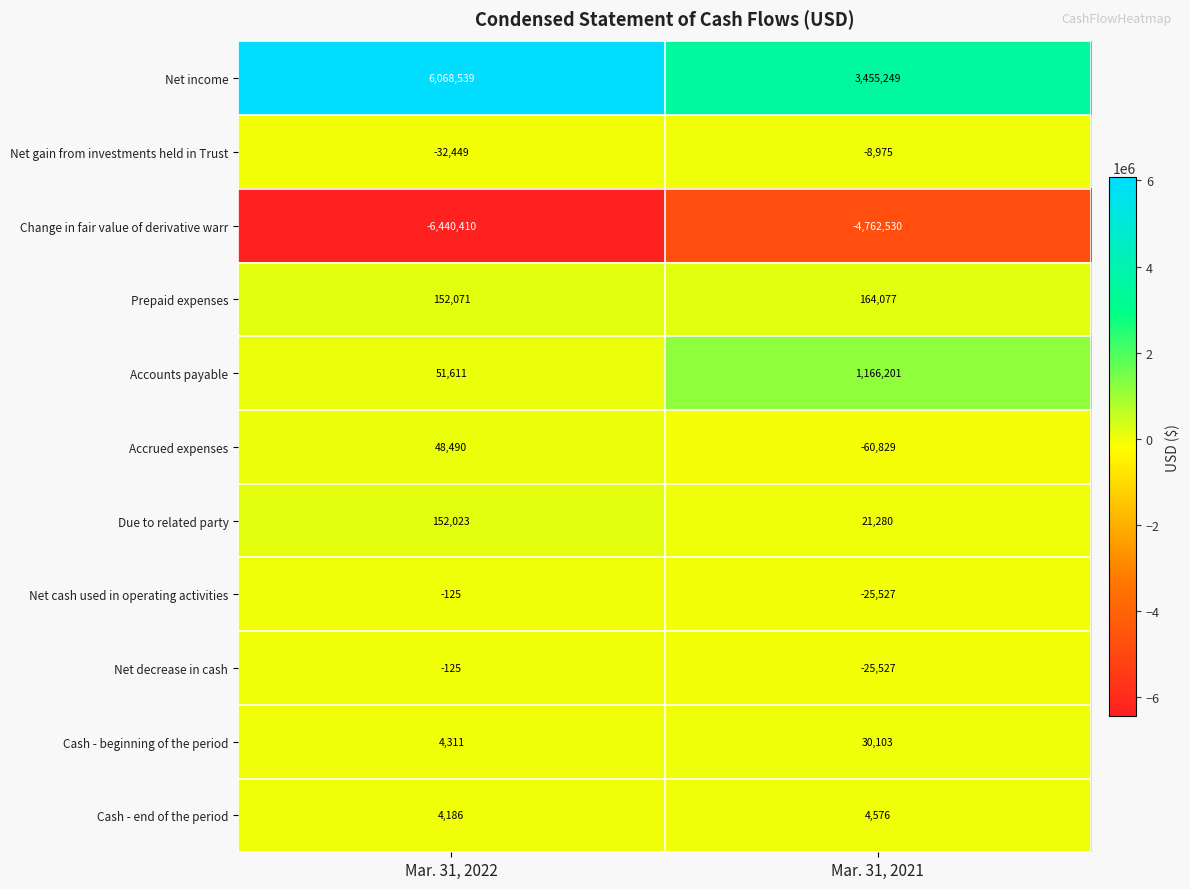

What is the sum of the Cash - end of the period values at Mar. 31, 2021 and Mar. 31, 2022?

8762